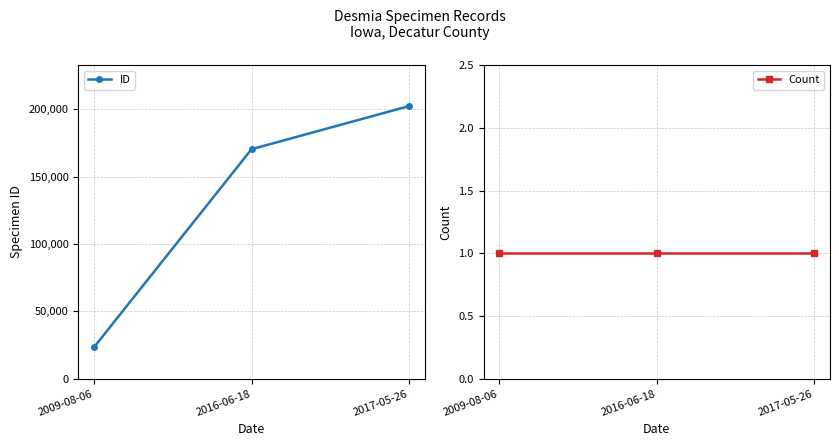

True or false: Count has a value of 0 at 2017-05-26.

False